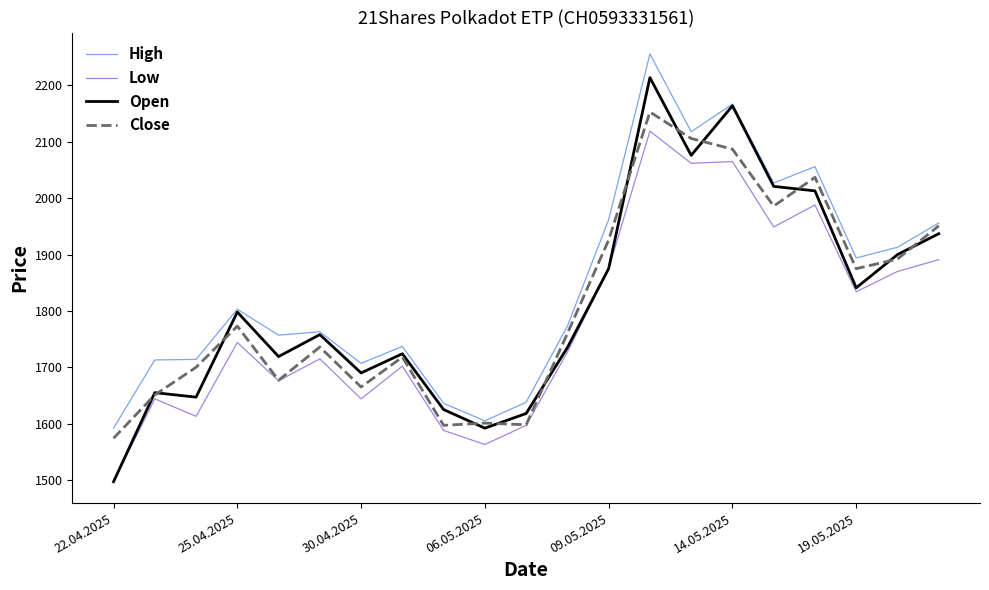

What is the greatest value displayed?

2256